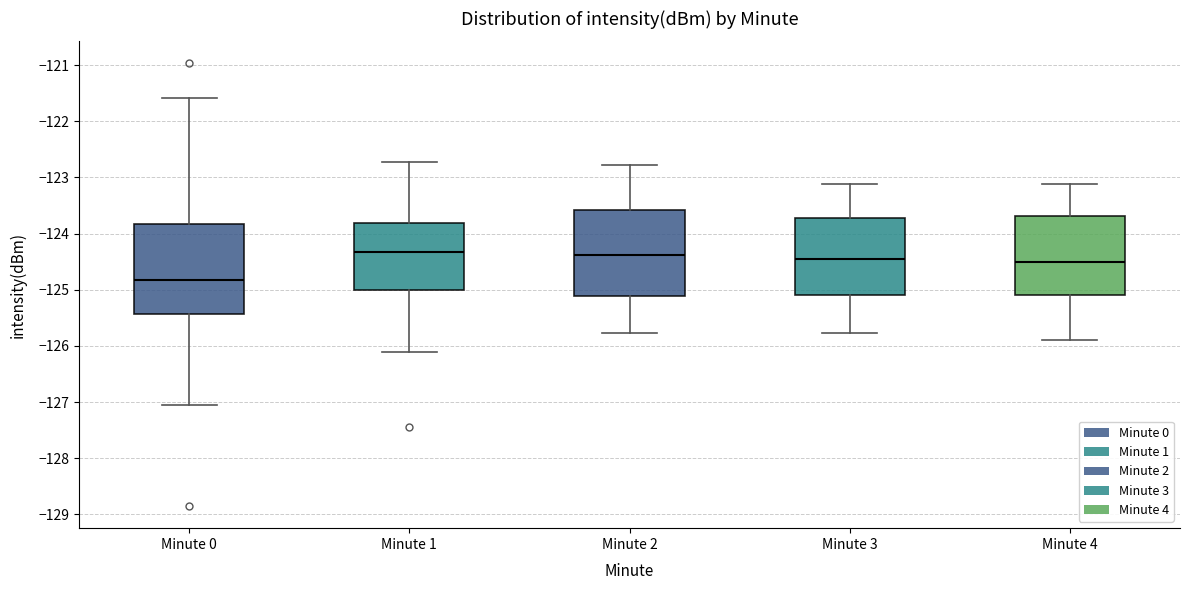

Reading left to right, transcribe this box plot: for each box, give where its median line is, the range the box spans, and where its two whiskers end, as read against the y-axis. The values are not printed on the chart, so give them approximately, as read against the axis.

Minute 0: median -124.8, box -125.4 to -123.8, whiskers -127.0 to -121.6
Minute 1: median -124.3, box -125.0 to -123.8, whiskers -126.1 to -122.7
Minute 2: median -124.4, box -125.1 to -123.6, whiskers -125.8 to -122.8
Minute 3: median -124.4, box -125.1 to -123.7, whiskers -125.8 to -123.1
Minute 4: median -124.5, box -125.1 to -123.7, whiskers -125.9 to -123.1